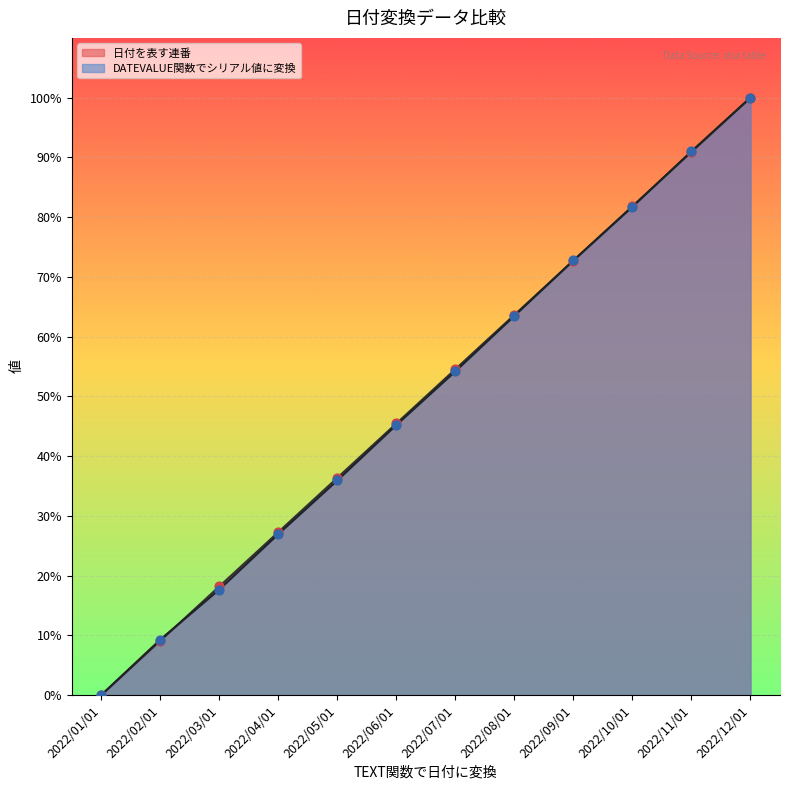

What are all the series names shown in the legend?

日付を表す連番, DATEVALUE関数でシリアル値に変換